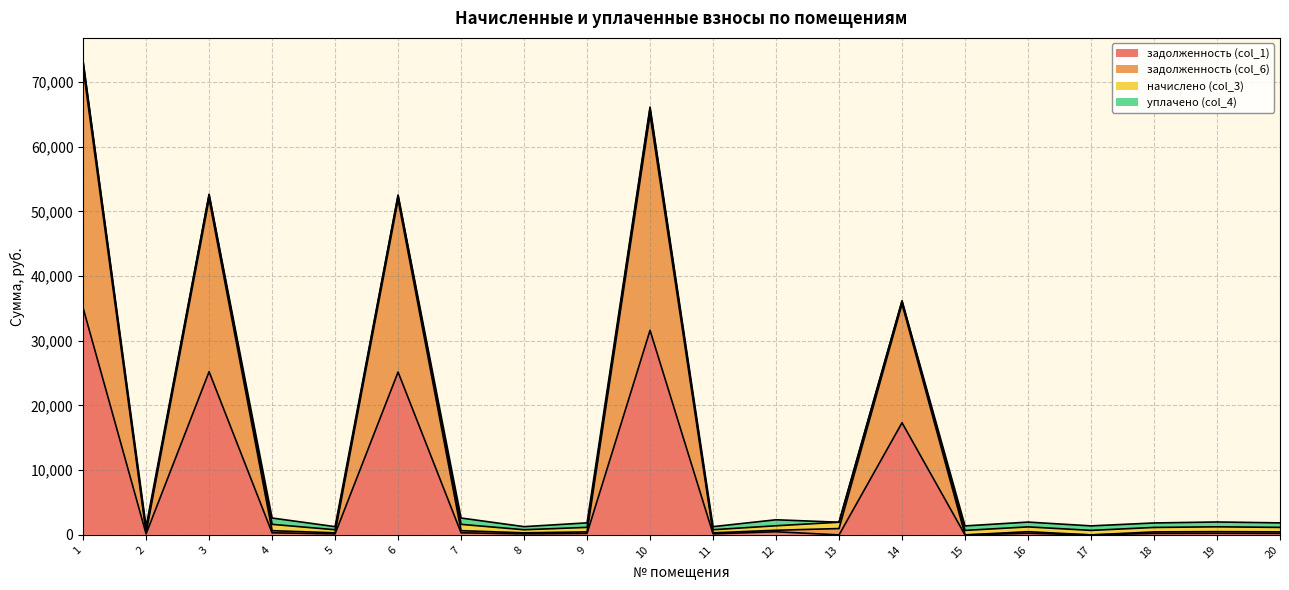

What is the difference between the second highest and second lowest values in the задолженность (col_1) series?

31610.7